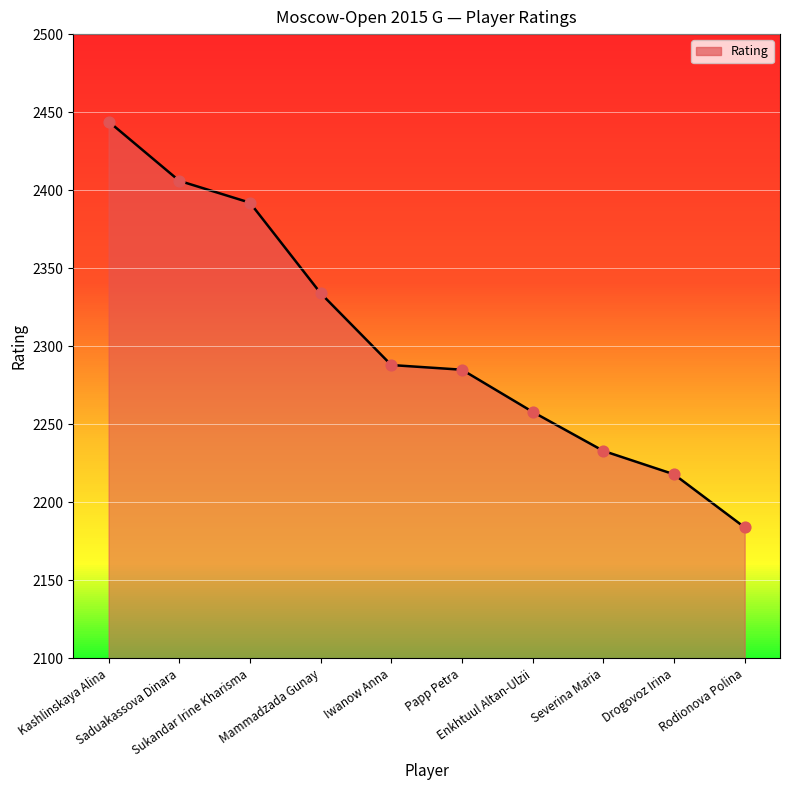

What is the ratio of the value at Mammadzada Gunay to the value at Sukandar Irine Kharisma?

1.0